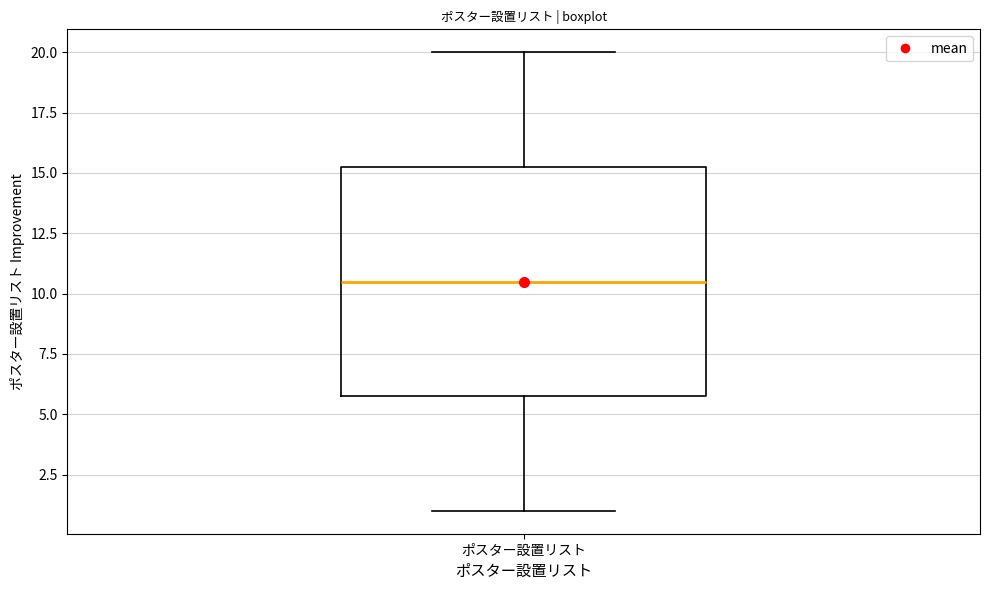

Transcribe this box plot: give where the median line is, the range the box spans, and where the two whiskers end, as read against the y-axis. The values are not printed on the chart, so give them approximately, as read against the axis.

median 10.5, box 6.0 to 15.5, whiskers 1.0 to 20.0